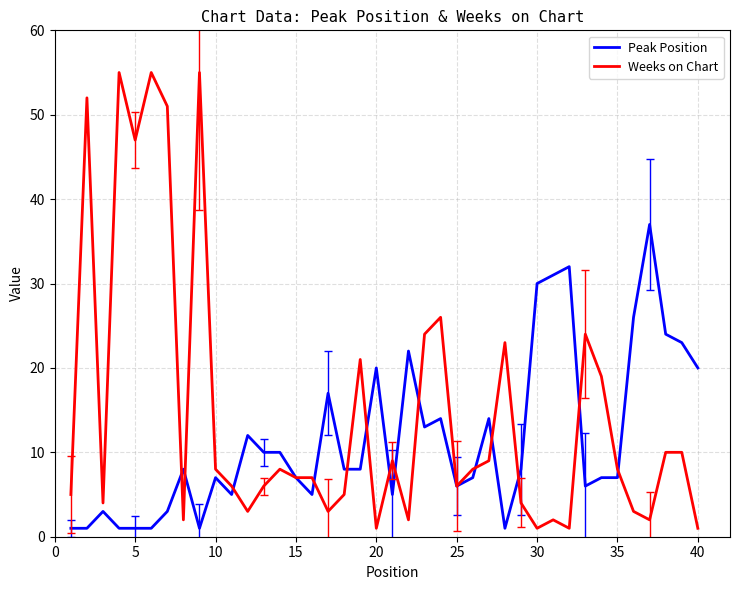

Which series has the largest total across all categories?

Weeks on Chart